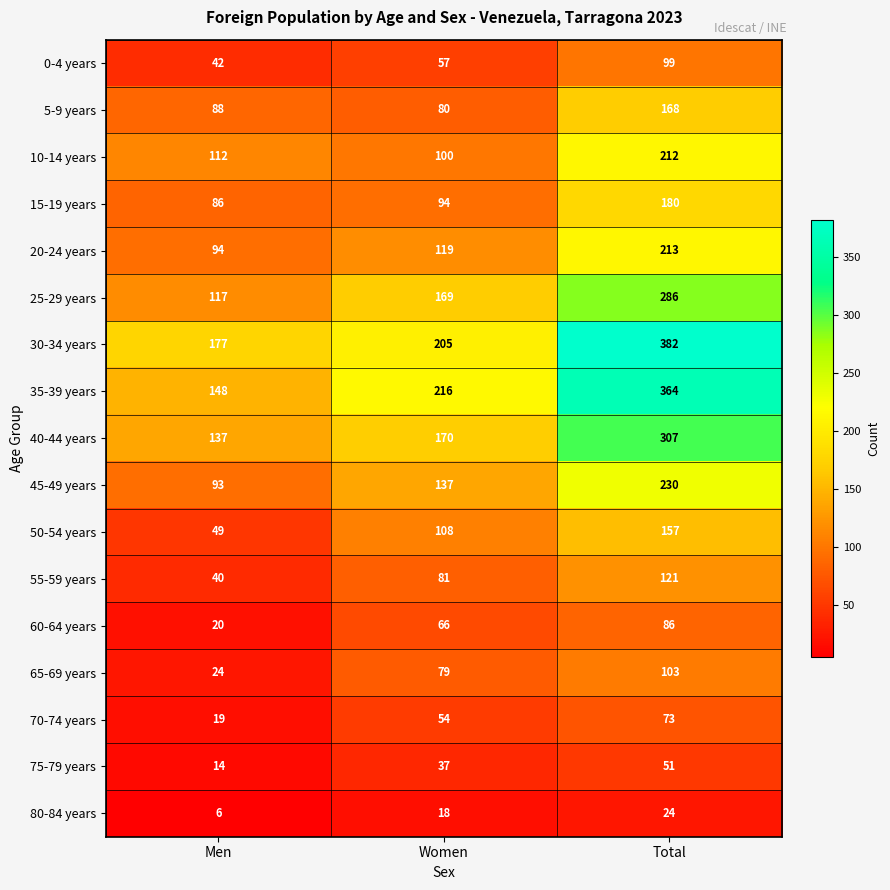

What is the total value across all series at Total?

3056